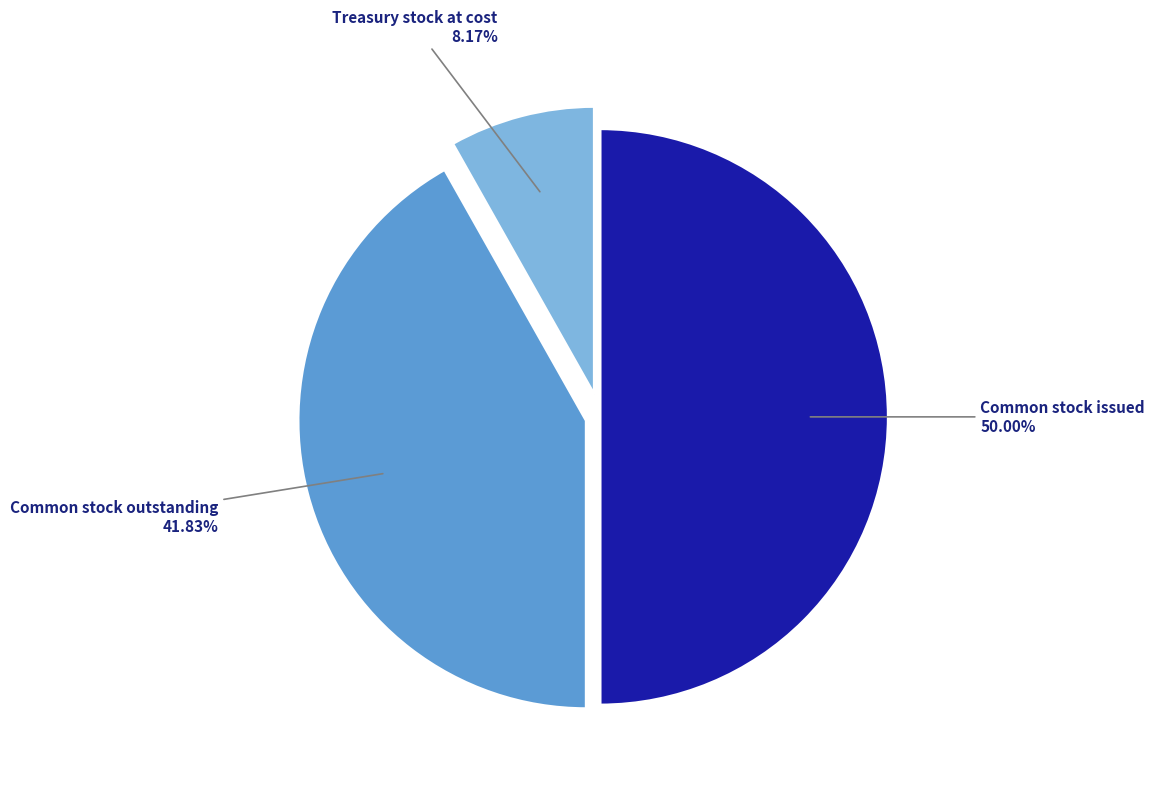

How many segments does this pie chart have?

3